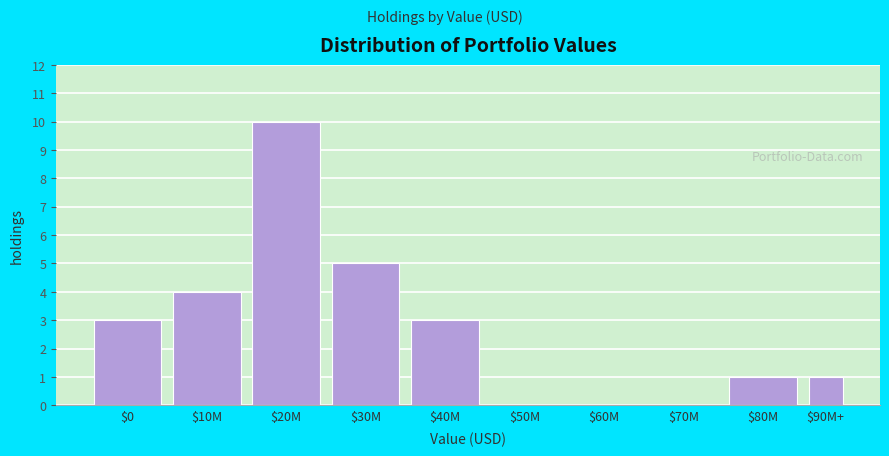

What is the sum of all values?

27